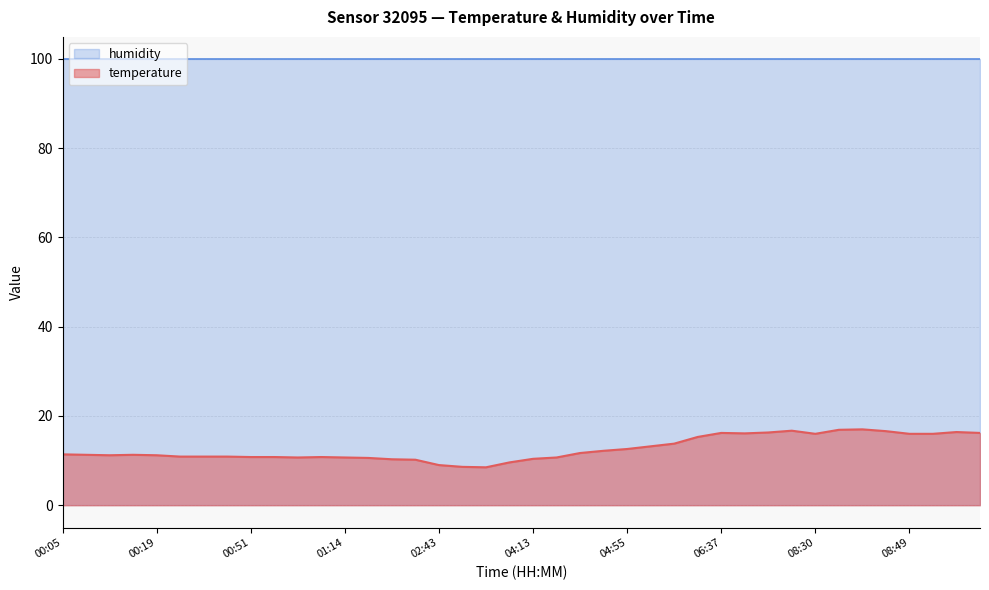

True or false: the data shows 3.1 at 03:51.

False